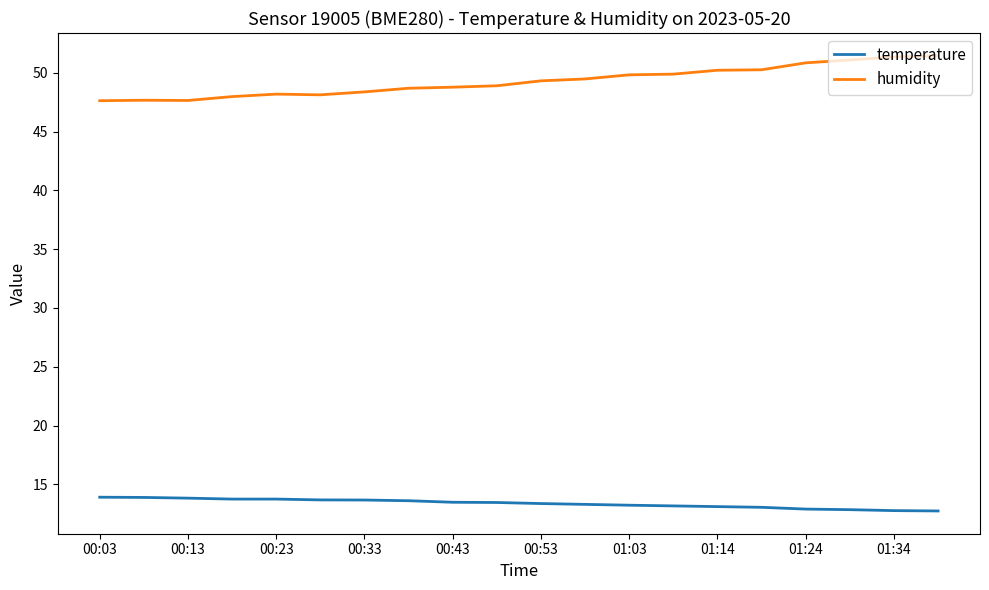

What is the difference between the maximum and minimum values in the temperature series?

1.2